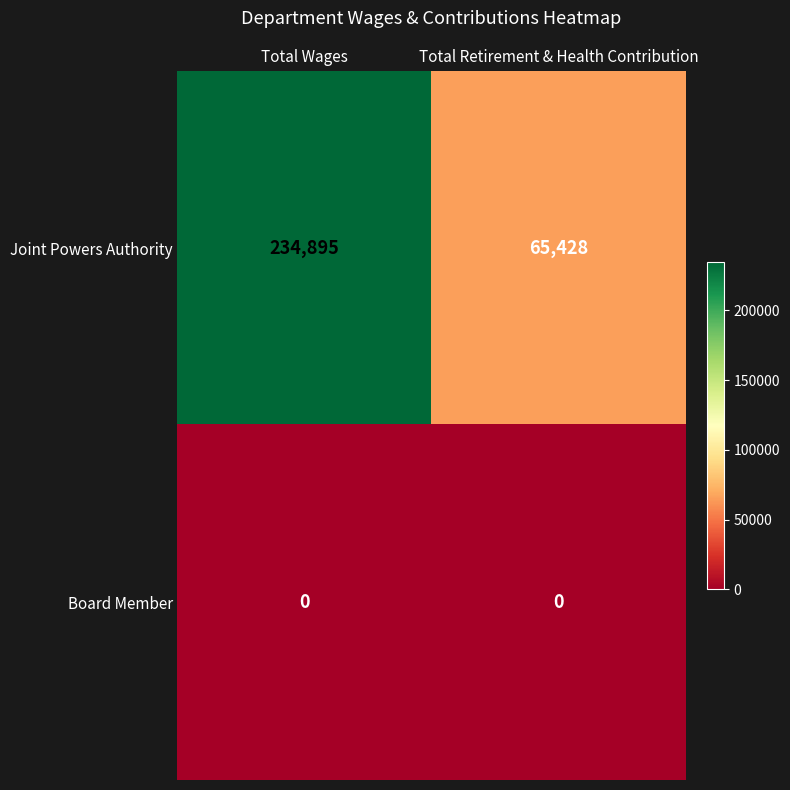

Reading left to right, extract all data points from this chart.

Joint Powers Authority: Total Wages=234895	Total Retirement & Health Contribution=65428
Board Member: Total Wages=0	Total Retirement & Health Contribution=0